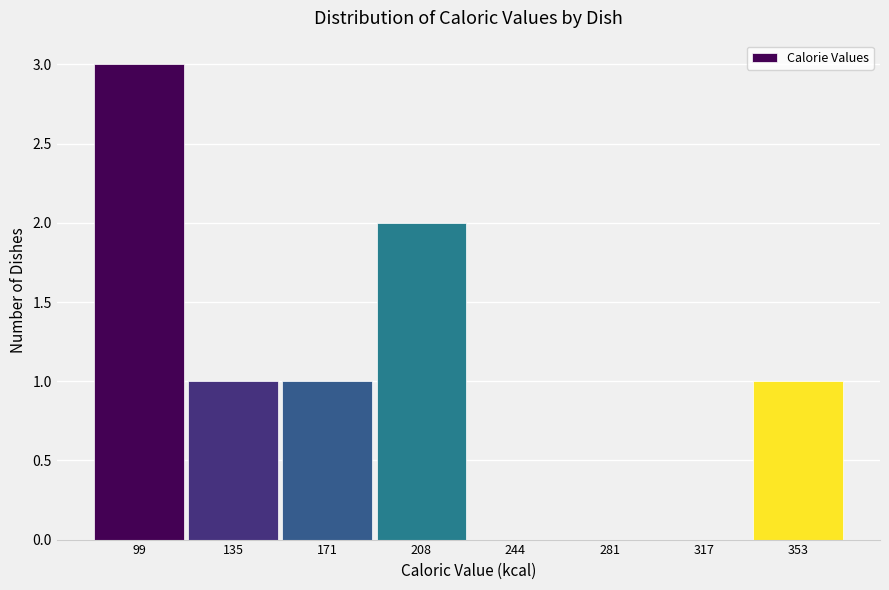

Which range on the x-axis has the tallest bar?

80 to 115